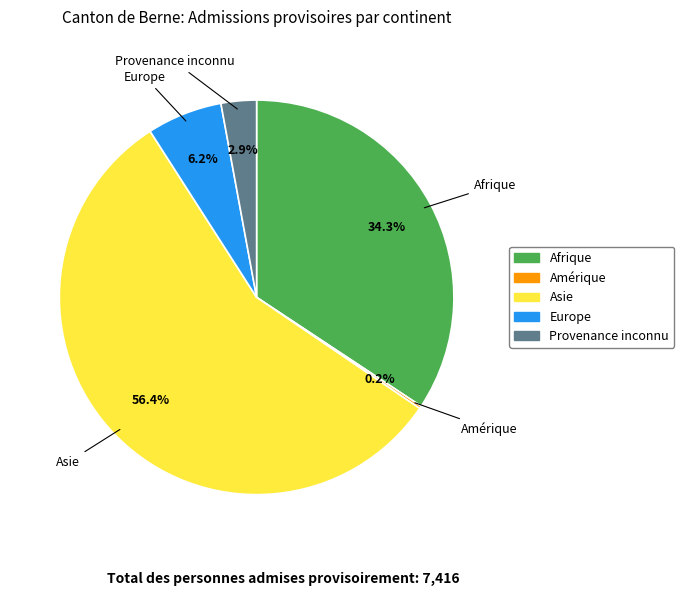

Is there any slice that represents more than half of the pie?

Yes